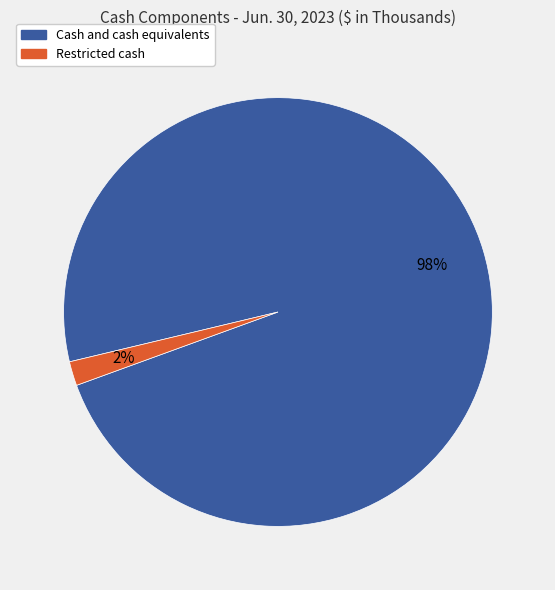

Which category has the smallest portion of the pie?

Restricted cash